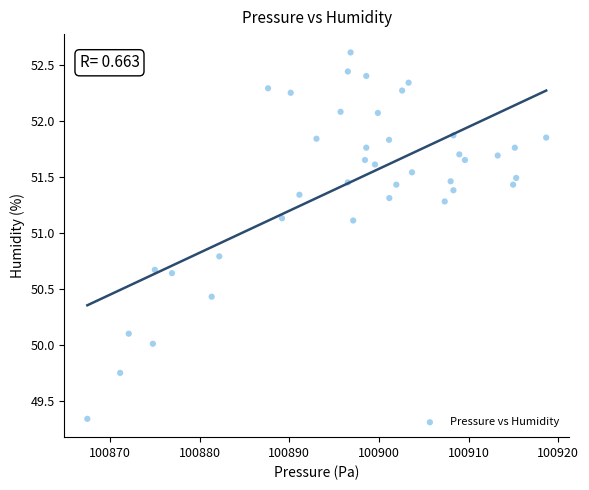

What is the range of Y values (max minus min)?

3.3